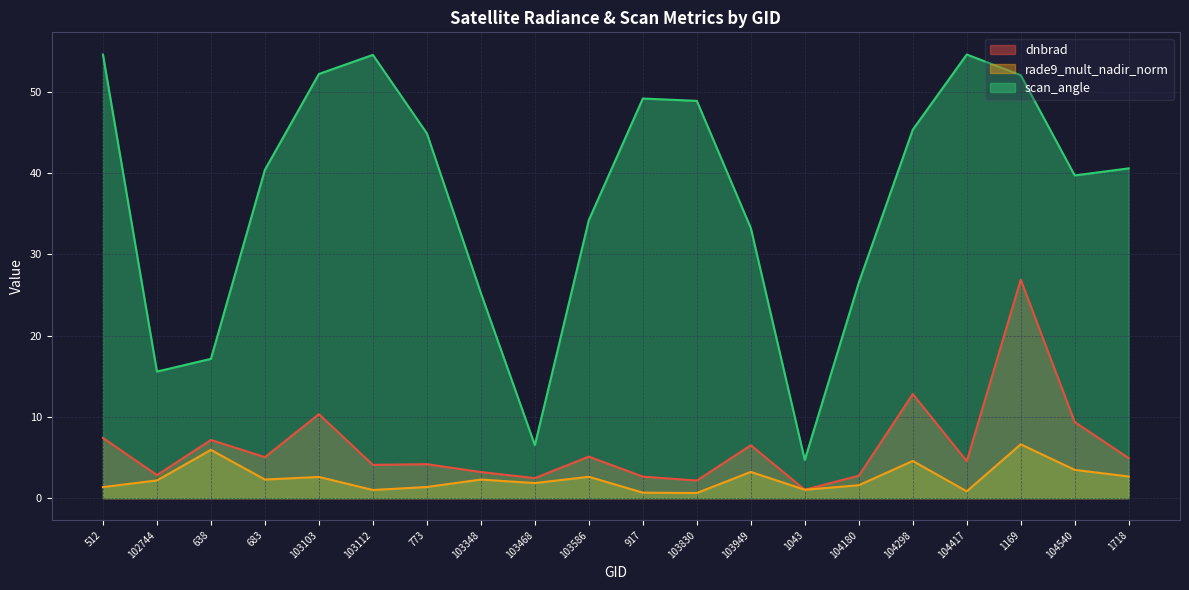

Which category has the lowest value in the dnbrad series?

1043